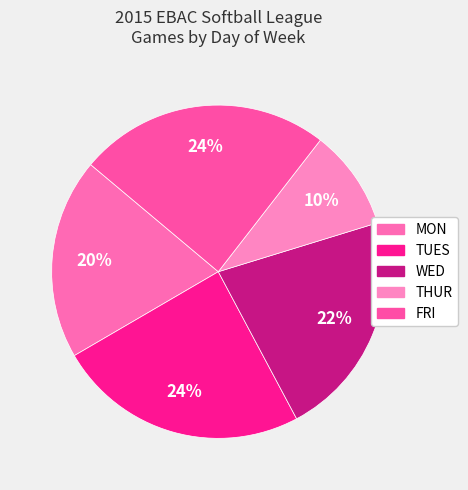

True or false: MON accounts for 20% of the total.

True